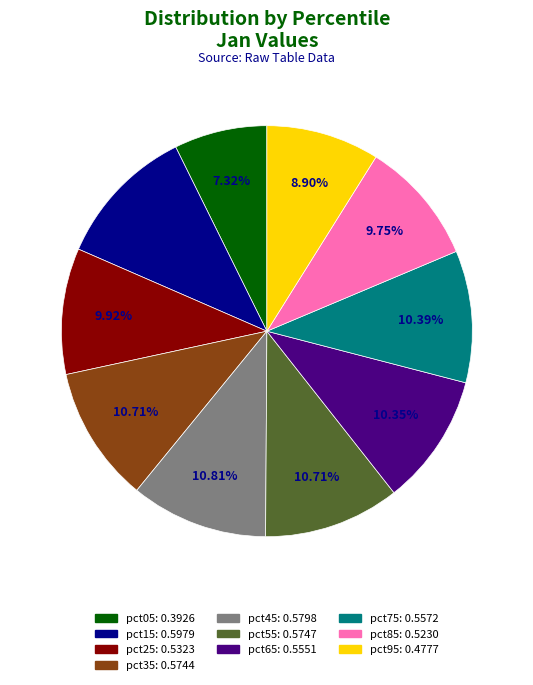

What is the smallest slice in the pie chart?

pct05